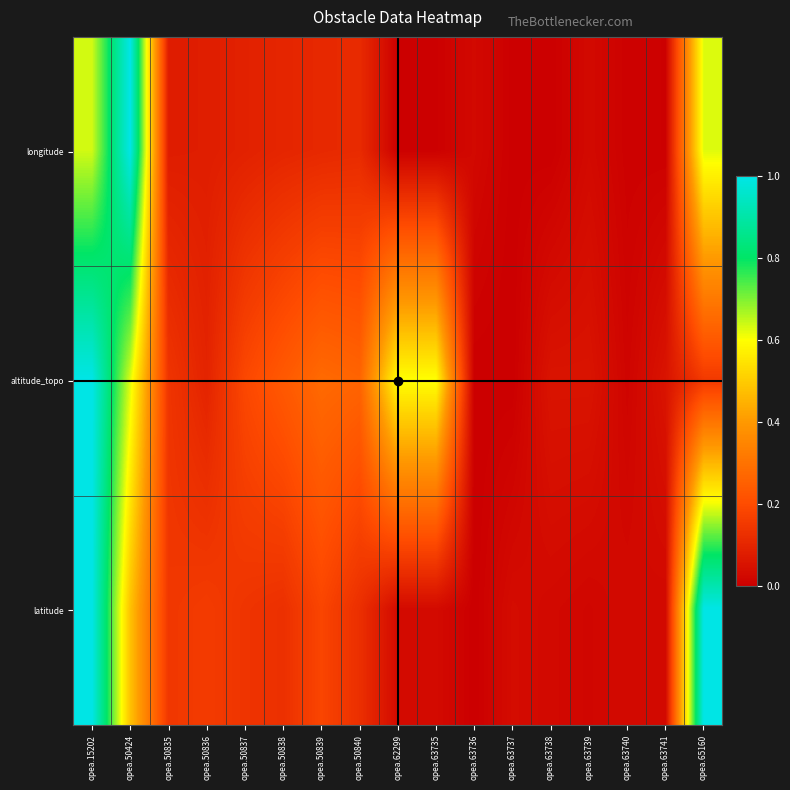

Reading right to left, list all the values displayed in this chart.

longitude: opea.65160=0.6	opea.63741=0.0	opea.63740=0.0	opea.63739=0.0	opea.63738=0.0	opea.63737=0.0	opea.63736=0.0	opea.63735=0.0	opea.62299=0.0	opea.50840=0.1	opea.50839=0.1	opea.50838=0.1	opea.50837=0.1	opea.50836=0.1	opea.50835=0.1	opea.50424=1.0	opea.15202=0.6
altitude_topo: opea.65160=0.2	opea.63741=0.1	opea.63740=0.0	opea.63739=0.1	opea.63738=0.1	opea.63737=0.0	opea.63736=0.0	opea.63735=0.6	opea.62299=0.6	opea.50840=0.3	opea.50839=0.3	opea.50838=0.2	opea.50837=0.2	opea.50836=0.1	opea.50835=0.1	opea.50424=0.6	opea.15202=1.0
latitude: opea.65160=1.0	opea.63741=0.0	opea.63740=0.0	opea.63739=0.0	opea.63738=0.0	opea.63737=0.0	opea.63736=0.0	opea.63735=0.0	opea.62299=0.0	opea.50840=0.1	opea.50839=0.2	opea.50838=0.1	opea.50837=0.1	opea.50836=0.2	opea.50835=0.1	opea.50424=0.5	opea.15202=1.0